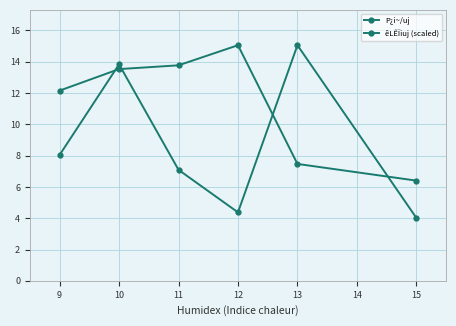

How many lines are shown in the chart?

2